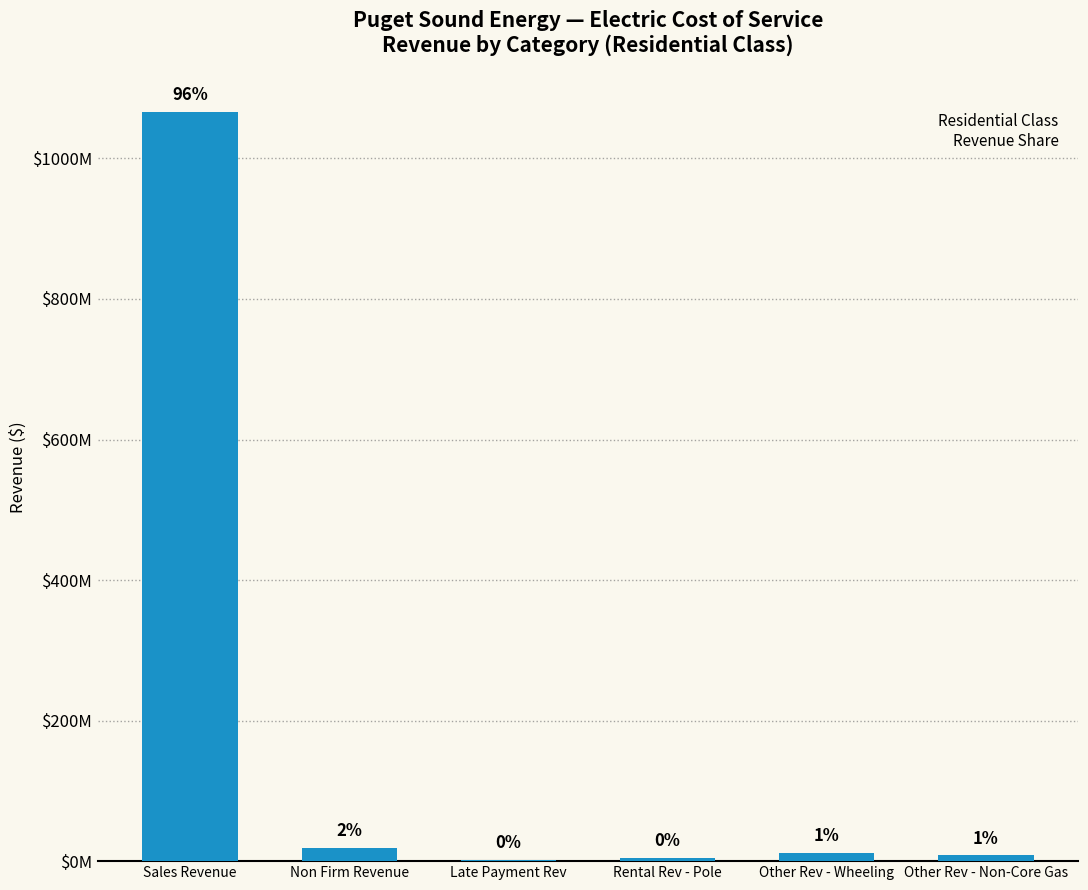

At which category does the chart reach its minimum across all series?

Late Payment Rev